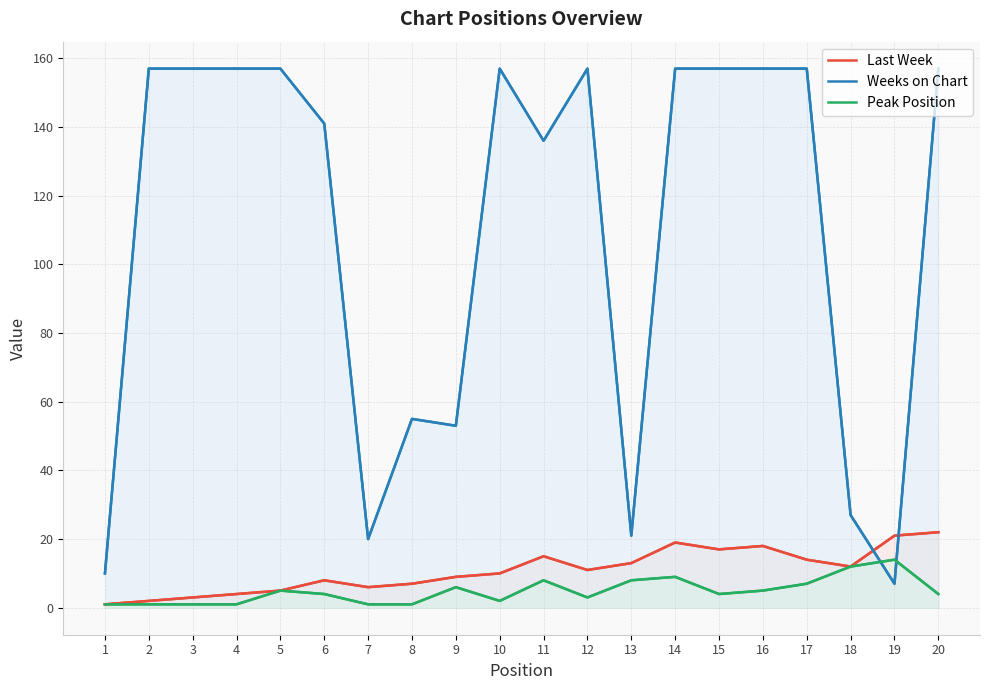

What is the difference between the Last Week values at 7 and 12?

5